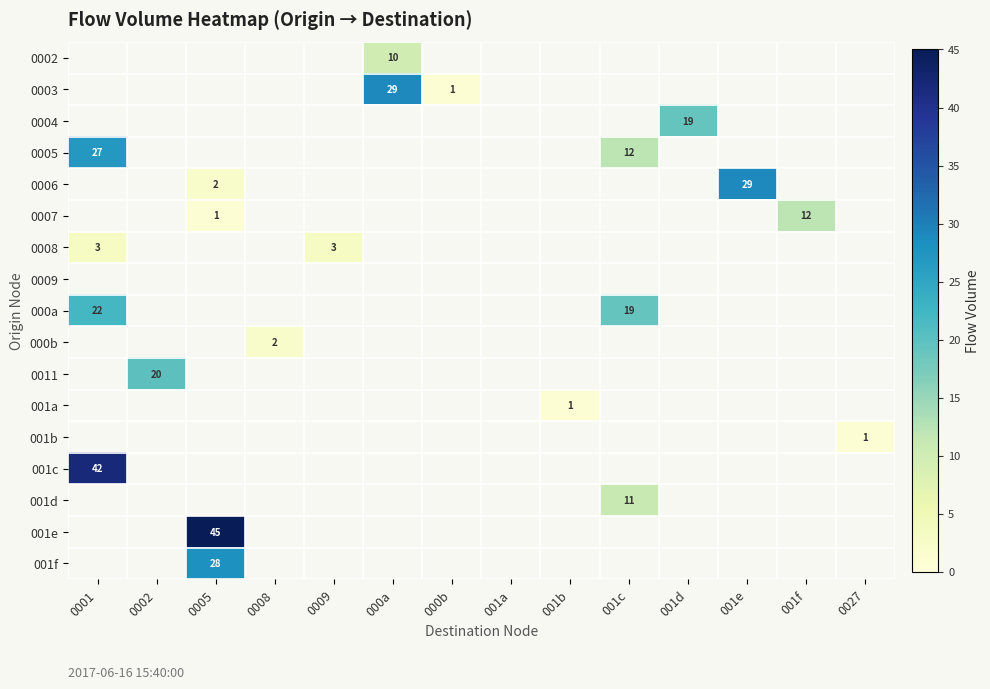

How many positive values does the row_10 series have?

1